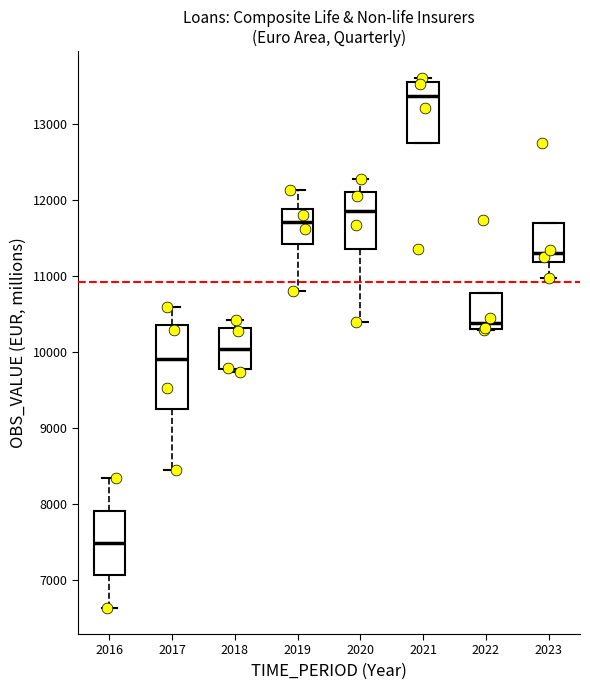

Comparing the boxes themselves (not the whiskers), which one is the tallest?

2017